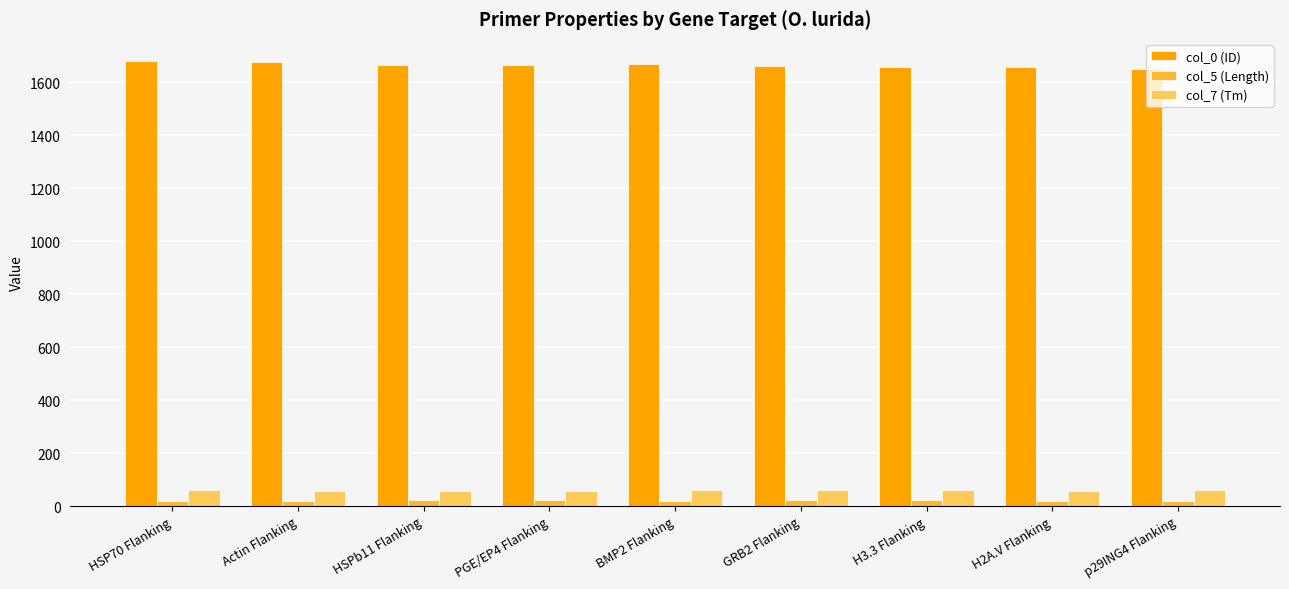

What is the difference between the second highest and second lowest values in the col_0 (ID) series?

22